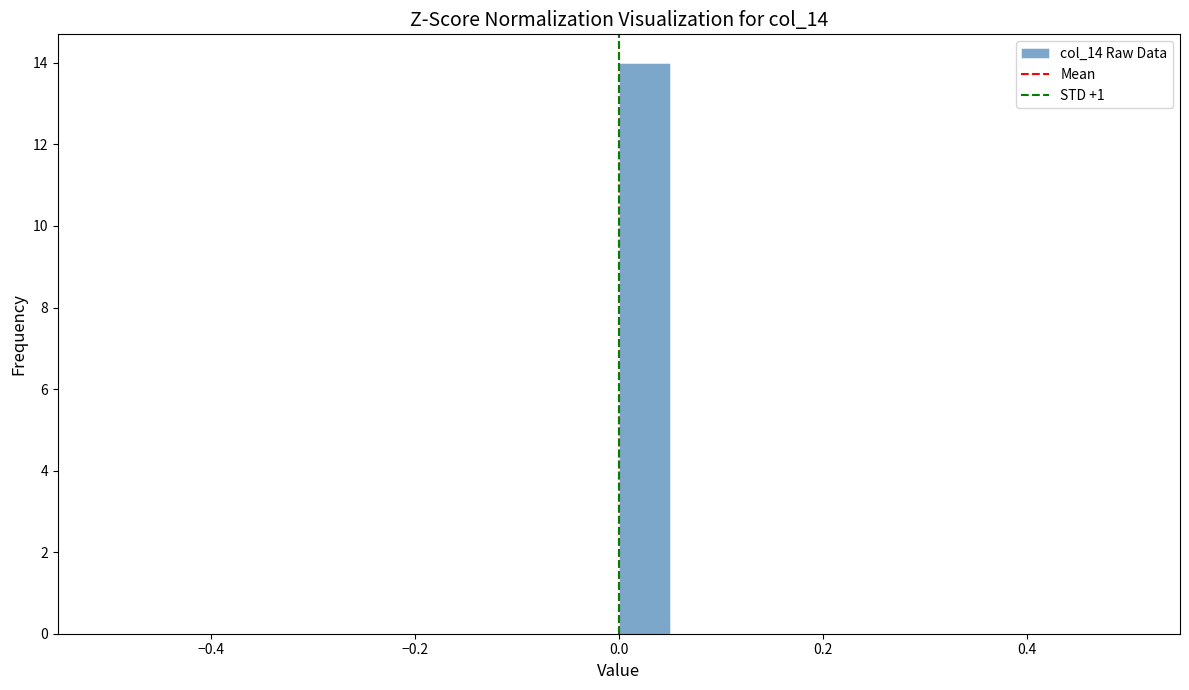

Read against the x-axis, roughly where is the centre of the tallest bar?

0.02